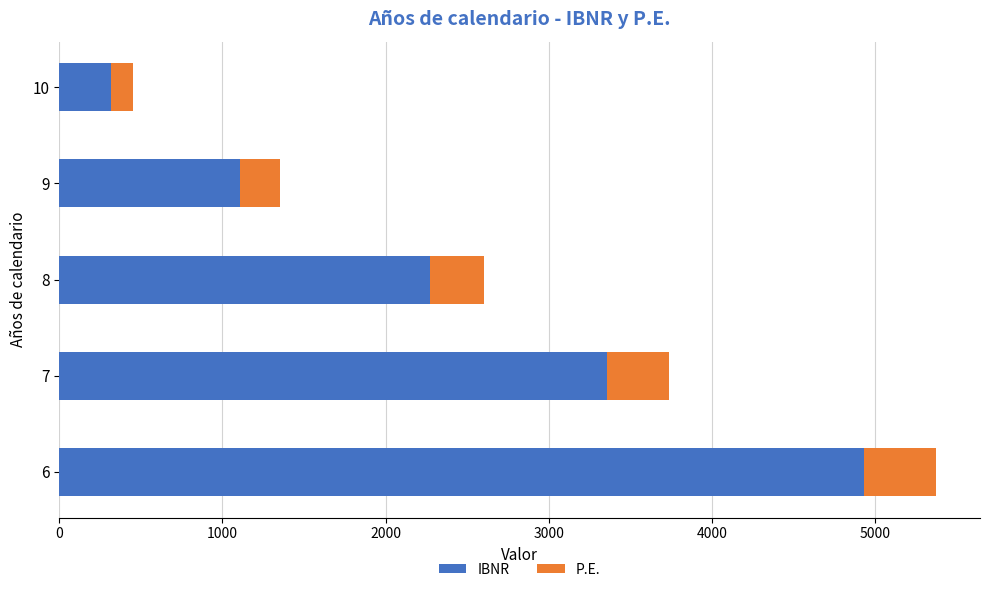

At which category is the sum across all series the highest?

6